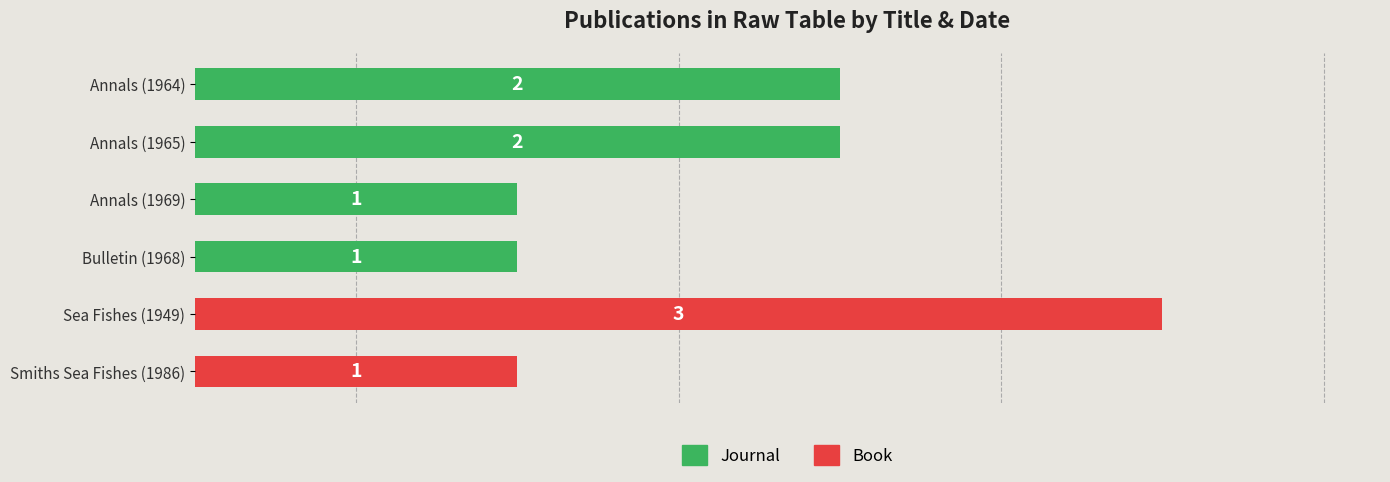

At which category is the sum across all series the highest?

Sea Fishes (1949)